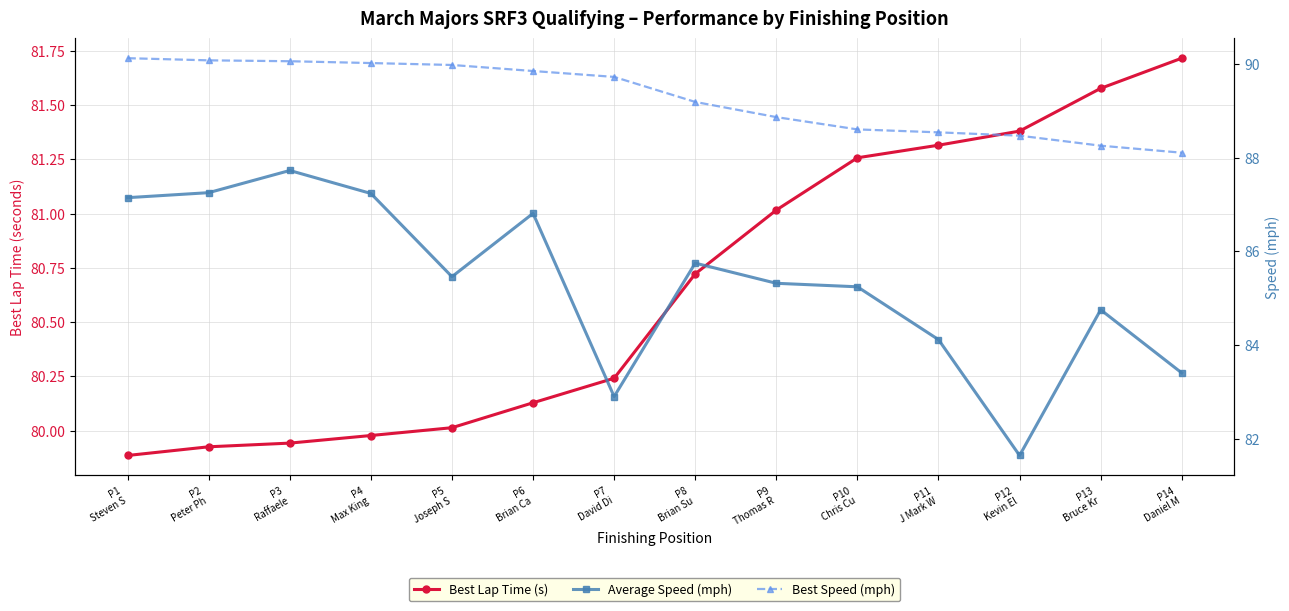

The Best Lap Time (s) series shows 19.5 at P10
Chris Cu. True or false?

False